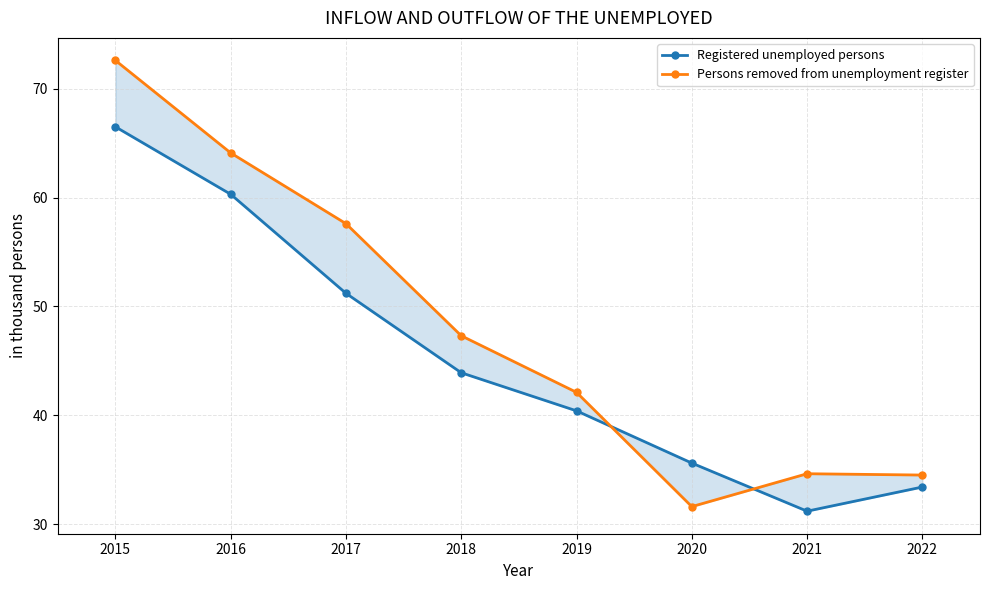

What is the lowest value of the Persons removed from unemployment register series?

31.6